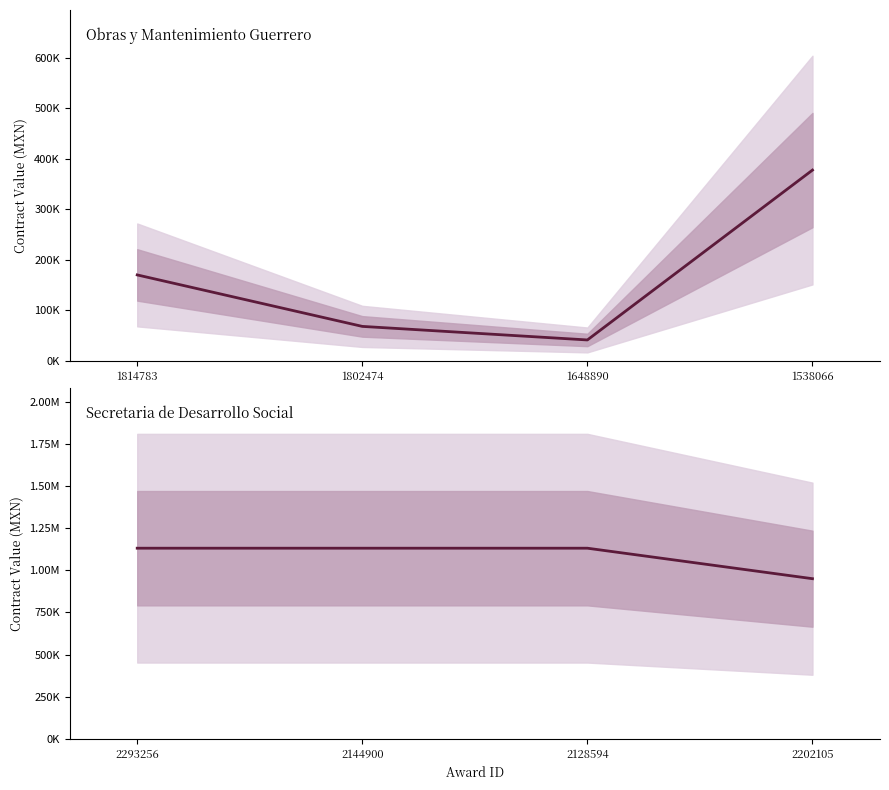

True or false: there are more than 0 points higher than both neighbors.

False